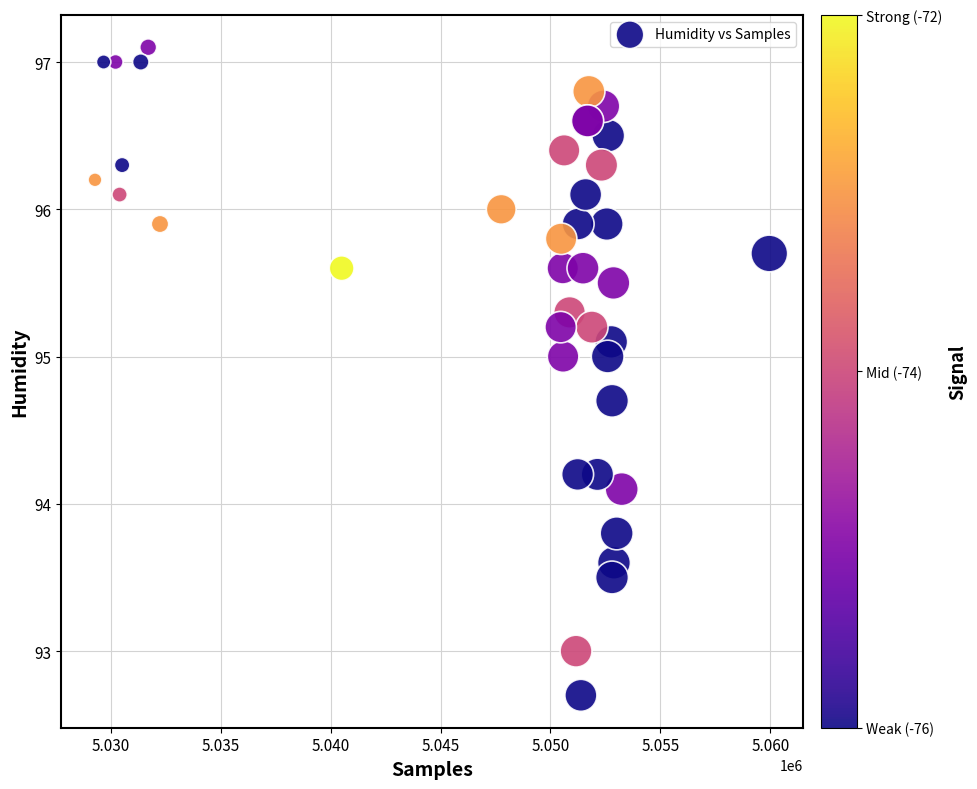

What Y value in the scatter plot is closest to 94?

94.1